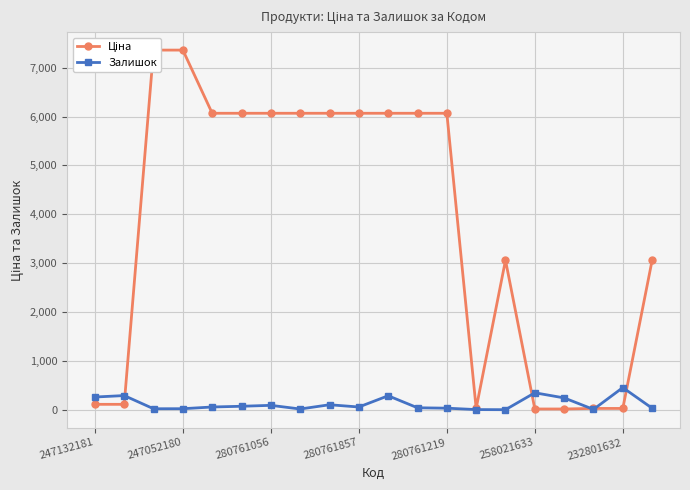

Rank the series at 247132181 from highest to lowest value.

Залишок, Ціна